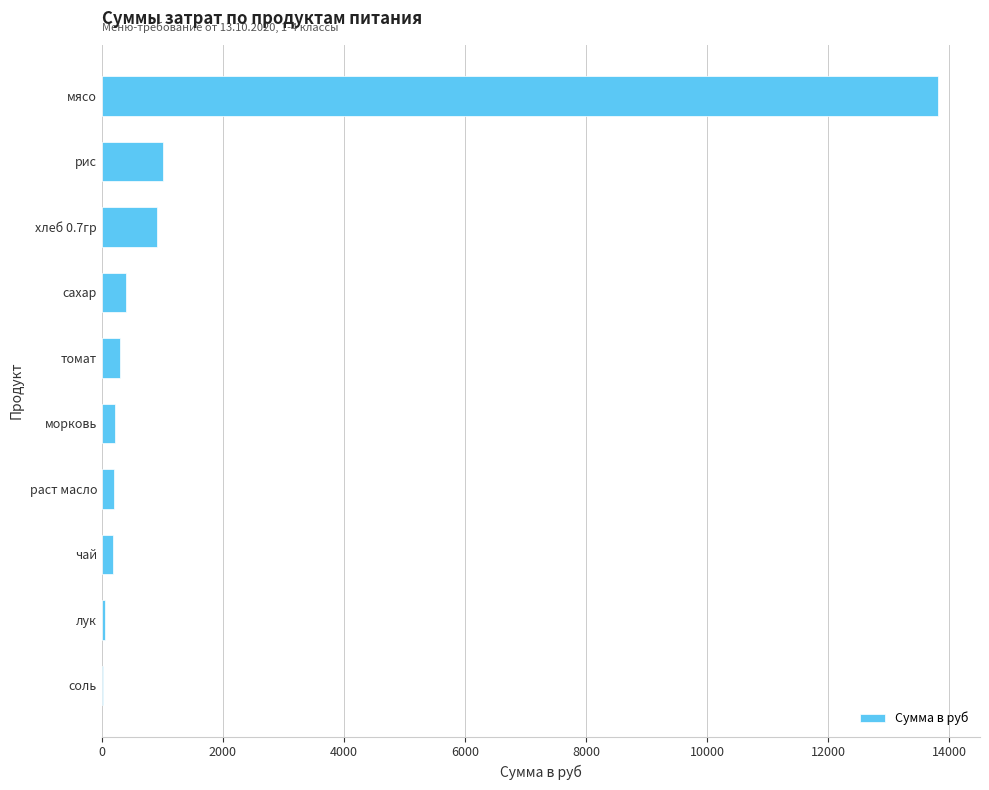

What is the maximum value shown in the chart?

13821.5